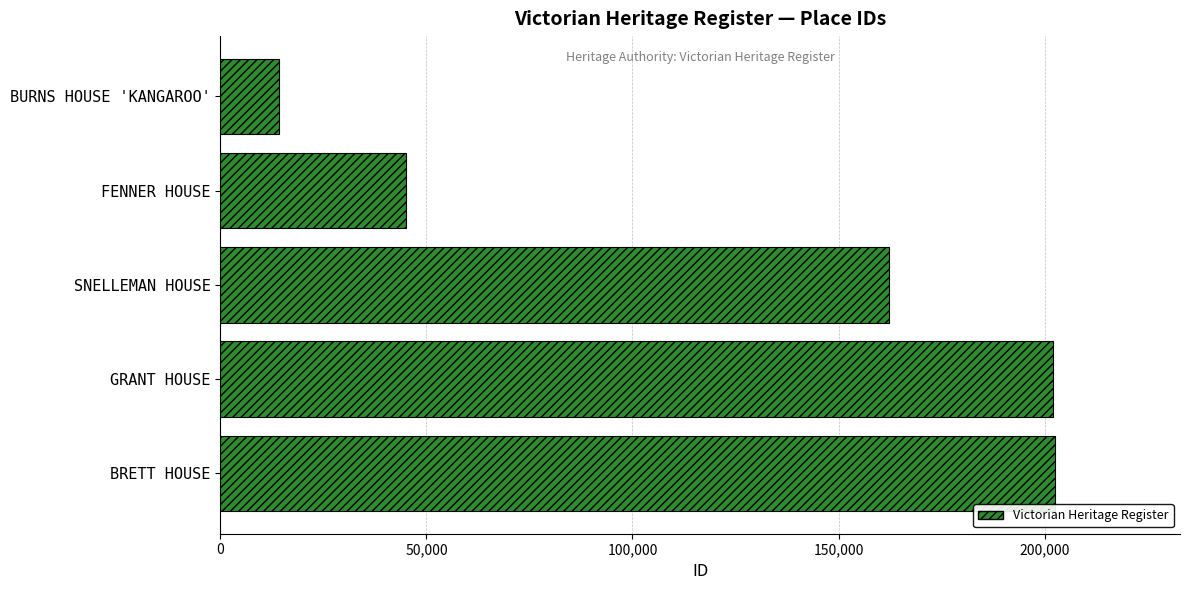

What is the maximum value shown in the chart?

202505